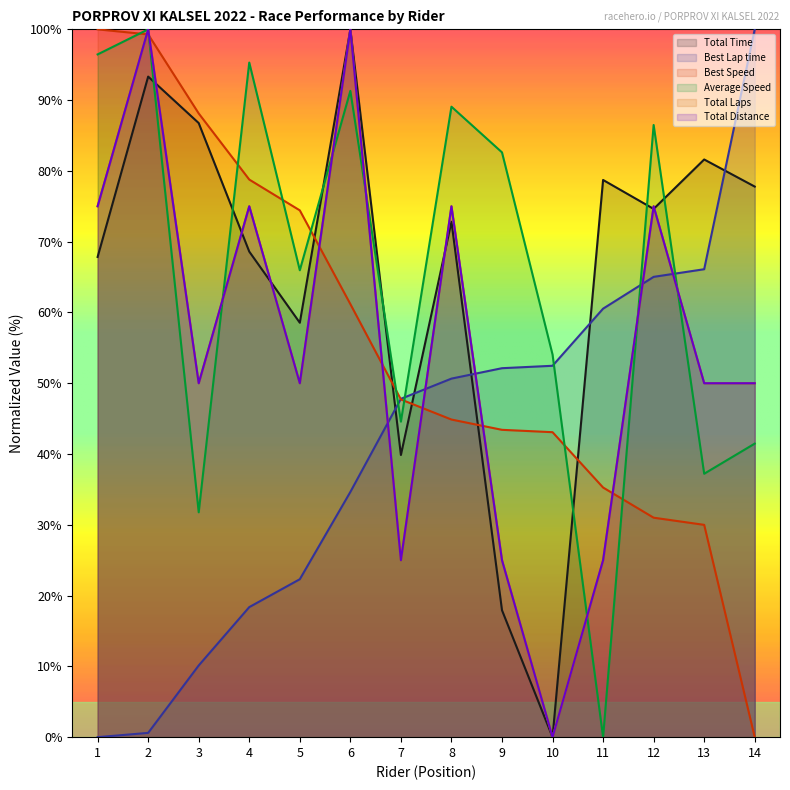

What is the difference between the maximum and minimum values in the Total Distance series?

100.0